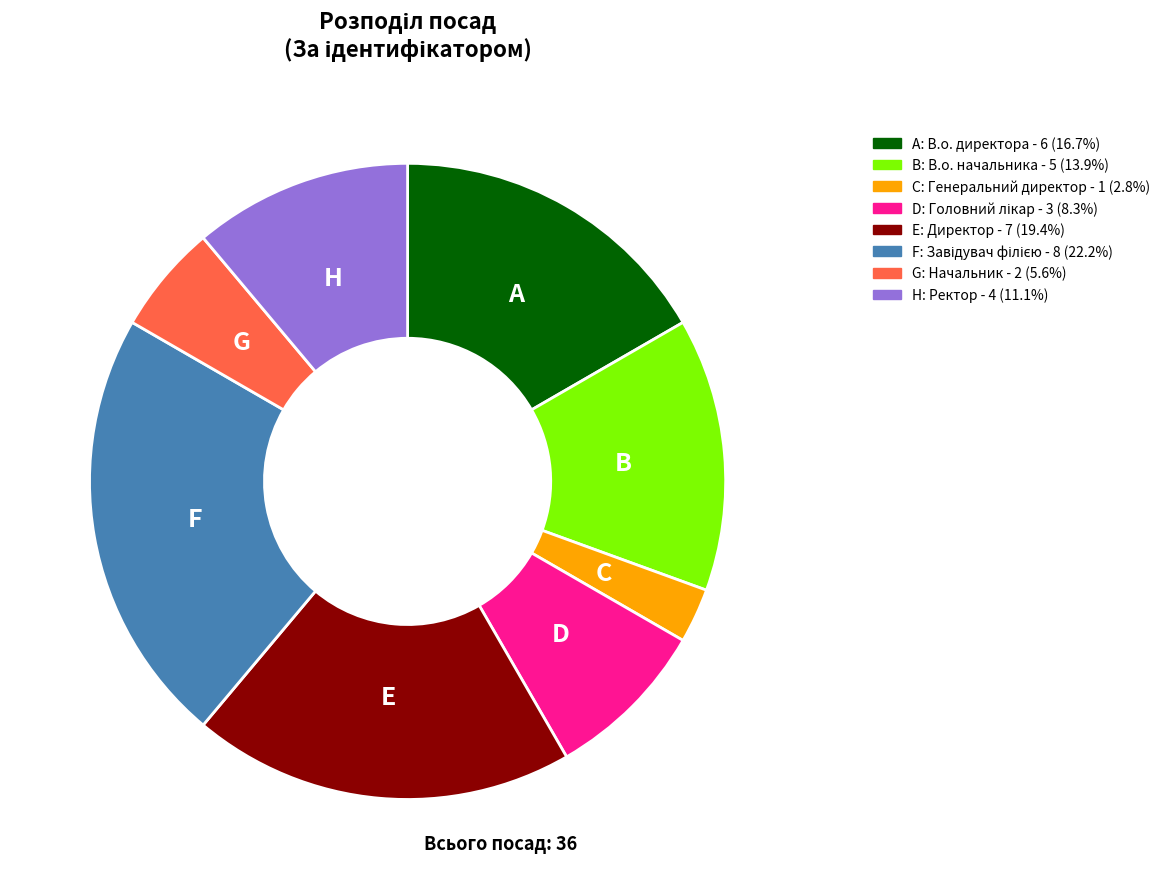

Is there a majority slice in this chart?

No